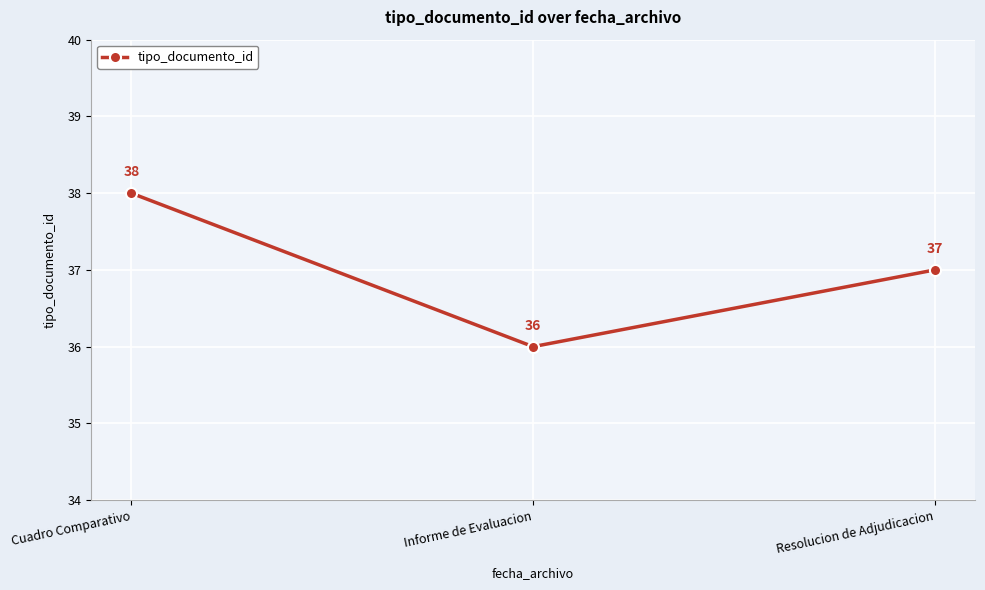

What is the sum of the values at Resolucion de Adjudicacion and Informe de Evaluacion?

73